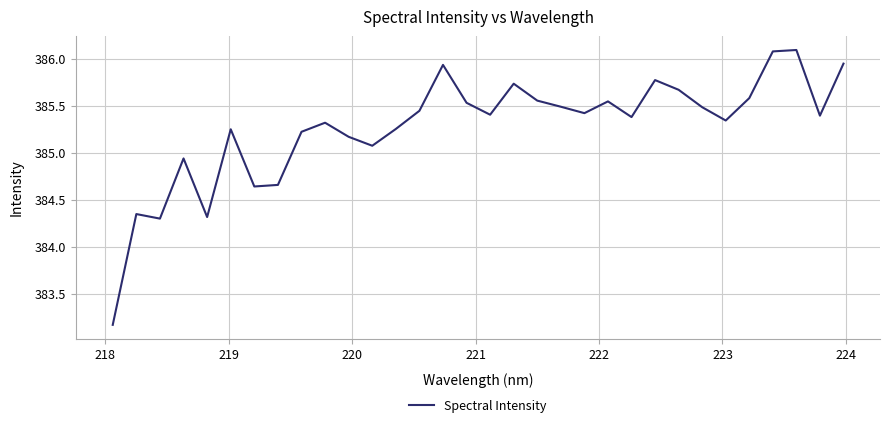

What is the minimum value shown in the chart?

383.2